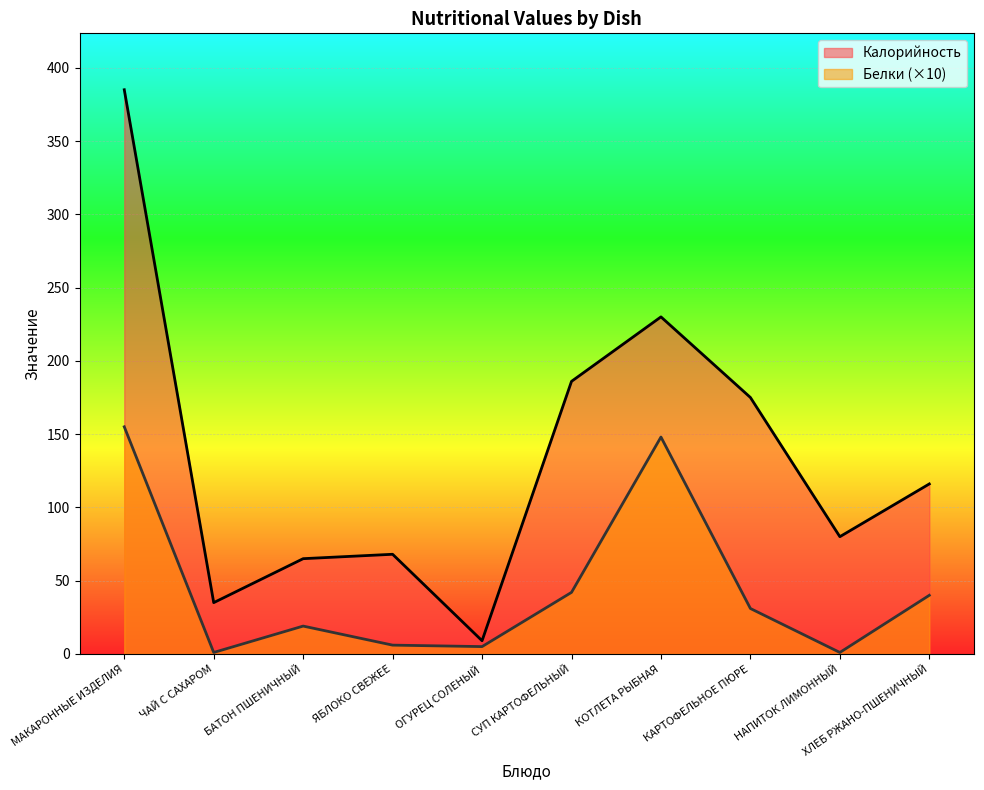

Which category has the lowest value across all series?

ЧАЙ С САХАРОМ